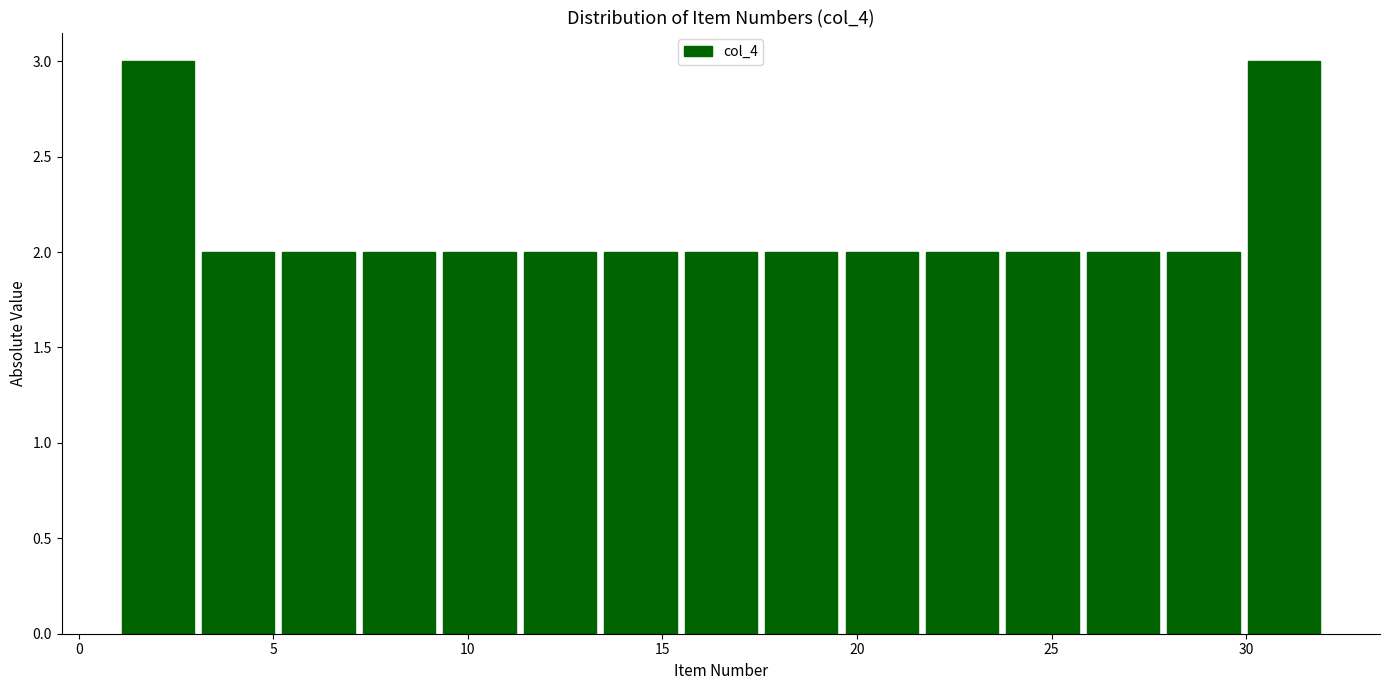

How tall is the bar that spans 17.5 to 19.5 on the x-axis? Neither the bar edges nor the heights are printed on the chart, so give them approximately, as read against the axes.

2